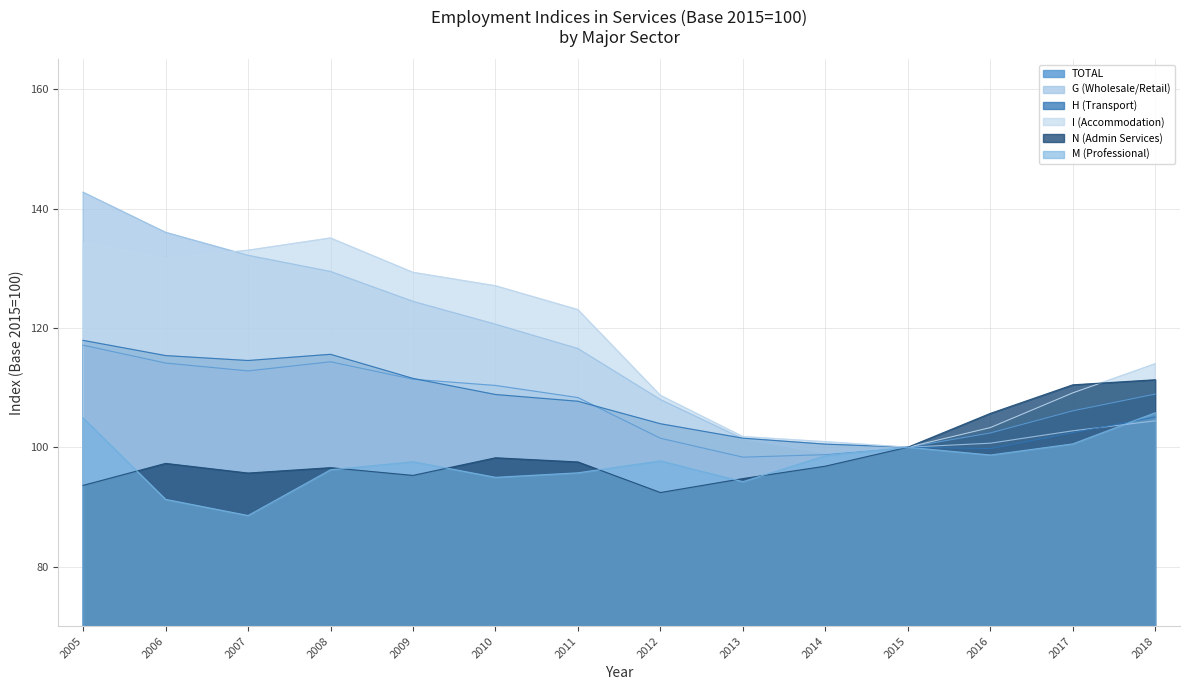

Which category has the highest value in the N (Admin Services) series?

2018